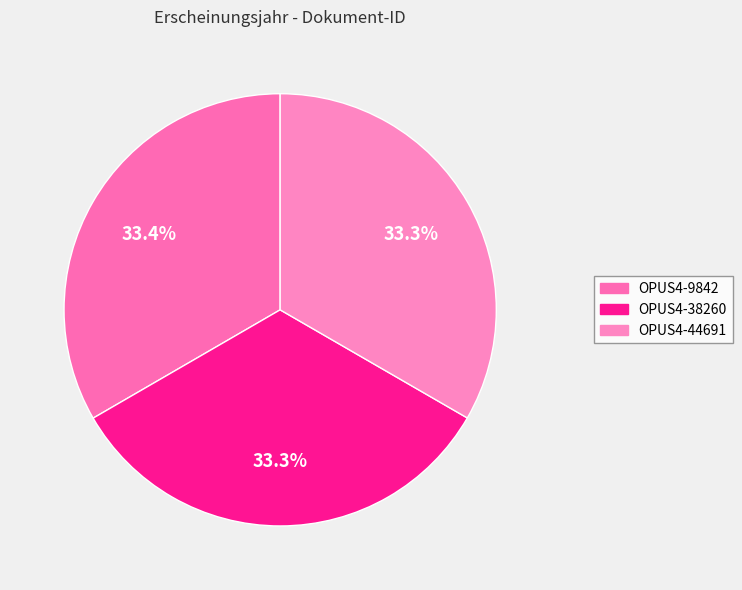

The OPUS4-44691 slice represents 33% of the pie. True or false?

True